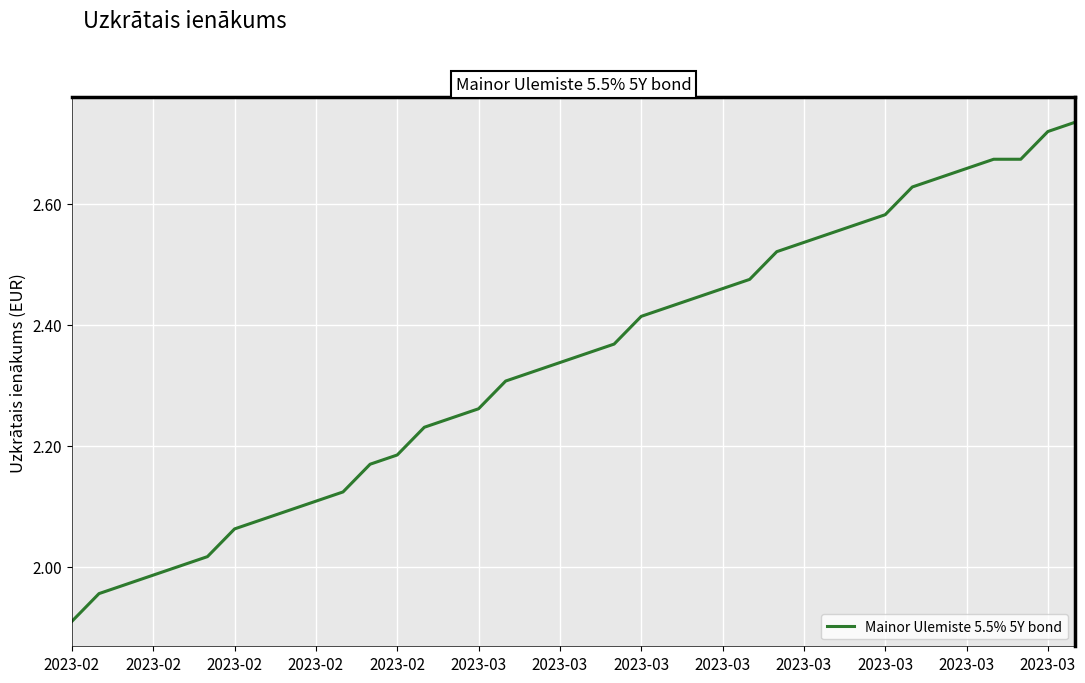

What is the difference between the maximum and minimum values?

0.8